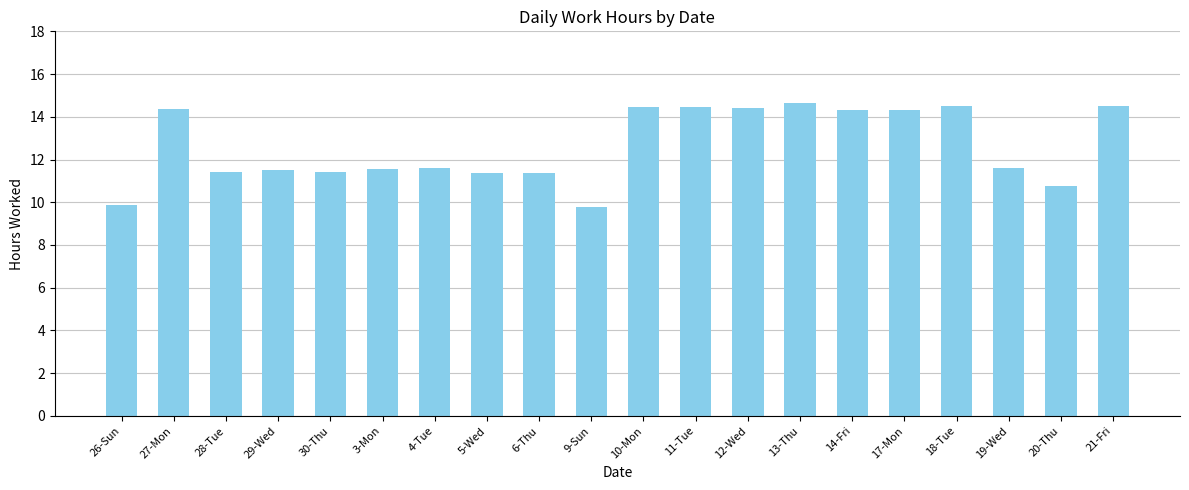

What is the sum of the values at 14-Fri and 10-Mon?

28.8